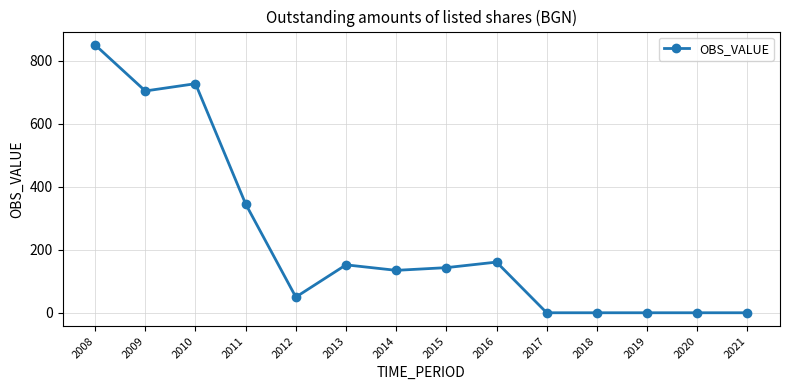

How many distinct data groups are displayed?

1